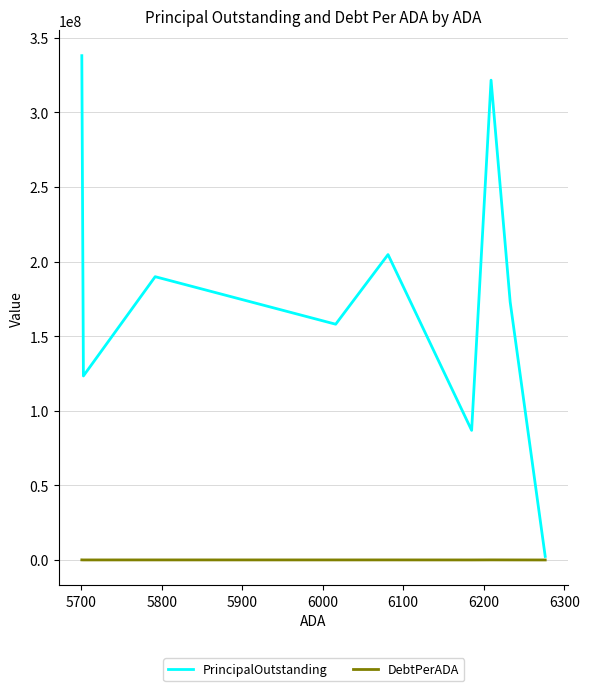

In PrincipalOutstanding, how many points are lower than both neighbors (excluding endpoints)?

3